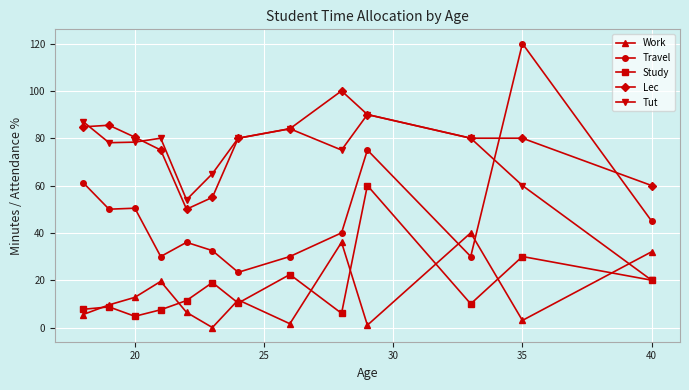

Which series has the largest total across all categories?

Lec